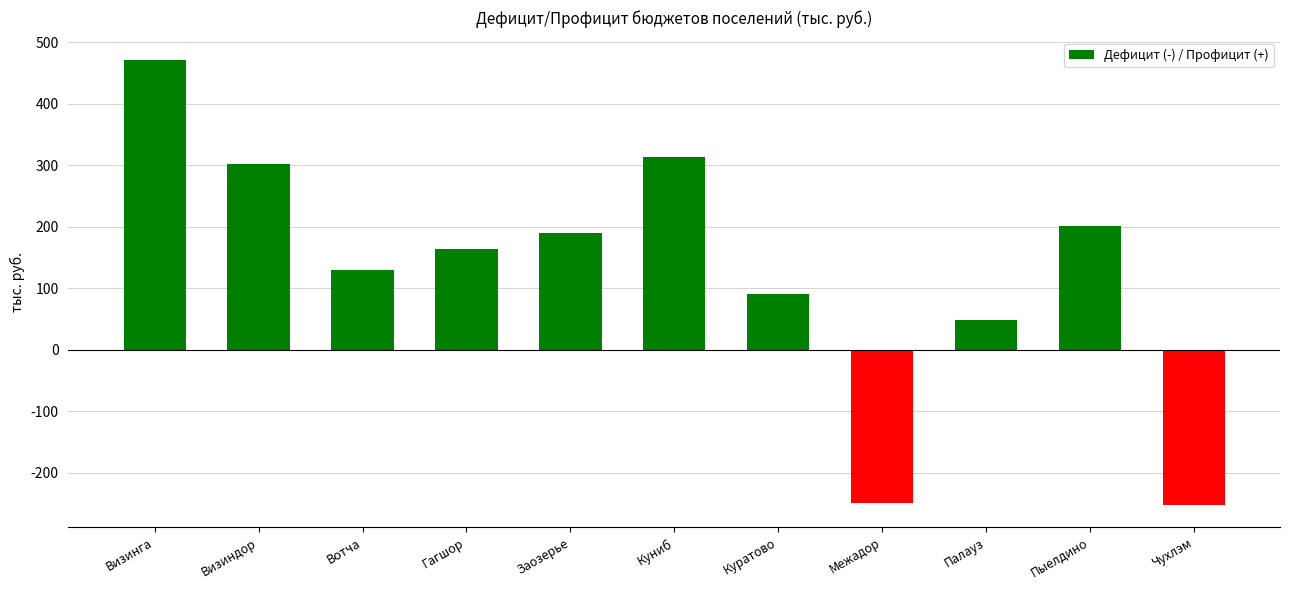

Which has a higher value, Межадор or Визиндор?

Визиндор